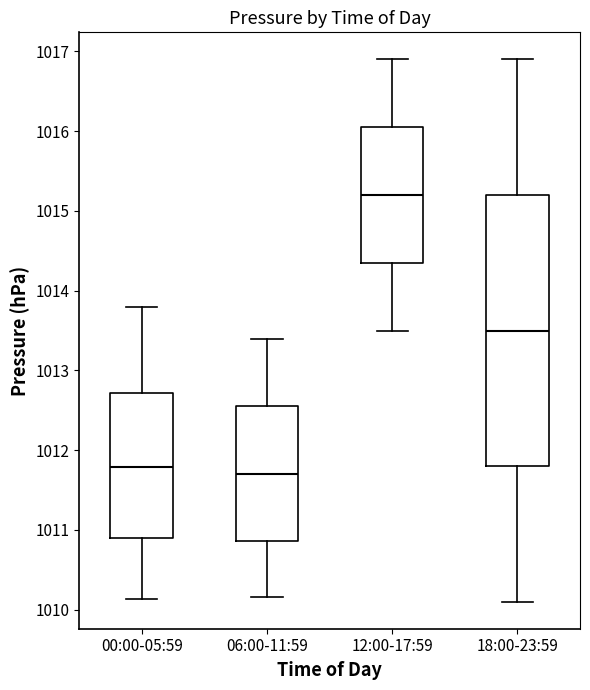

Comparing the boxes themselves (not the whiskers), which one is the tallest?

18:00-23:59